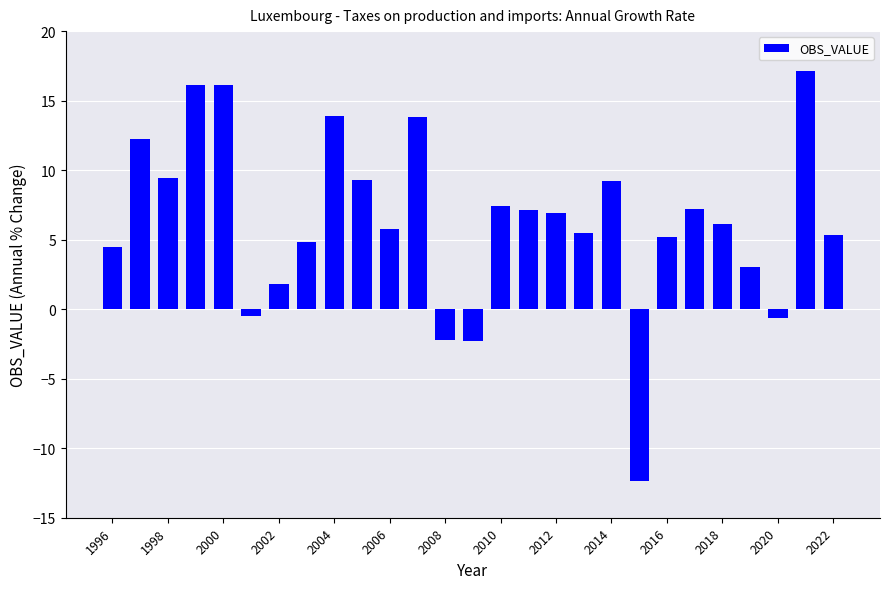

How many values exceed 6?

14